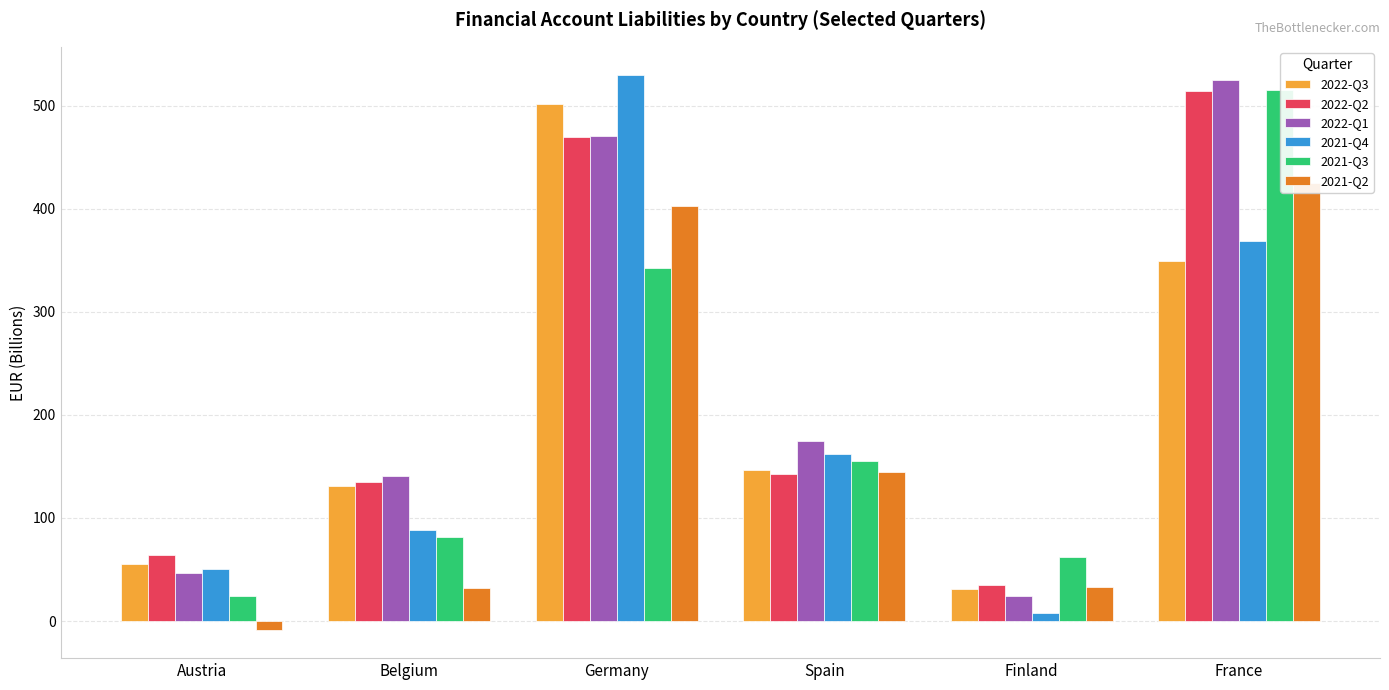

What position from the right is Spain?

3